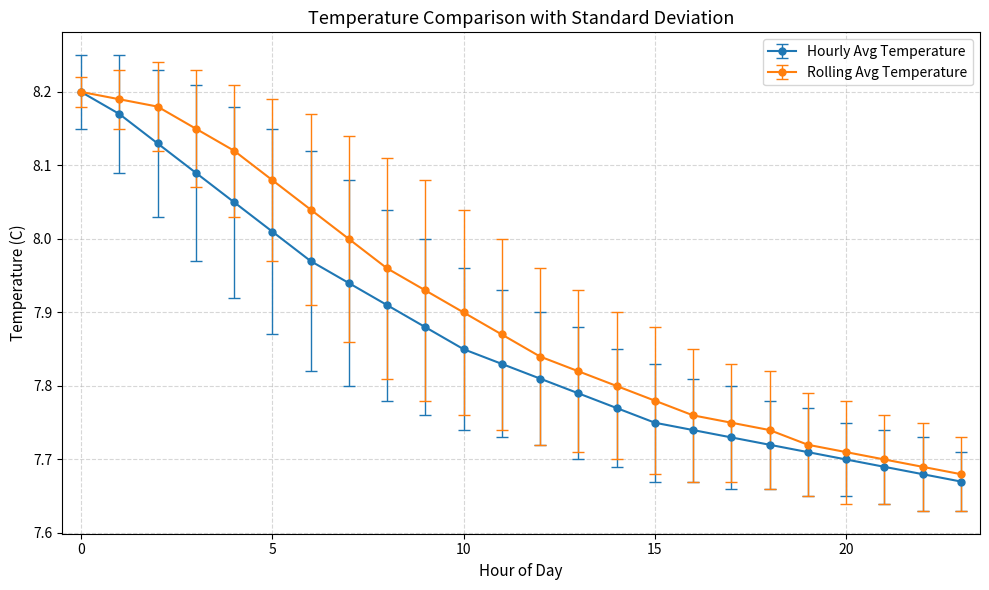

Which series has the largest total across all categories?

Rolling Avg Temperature